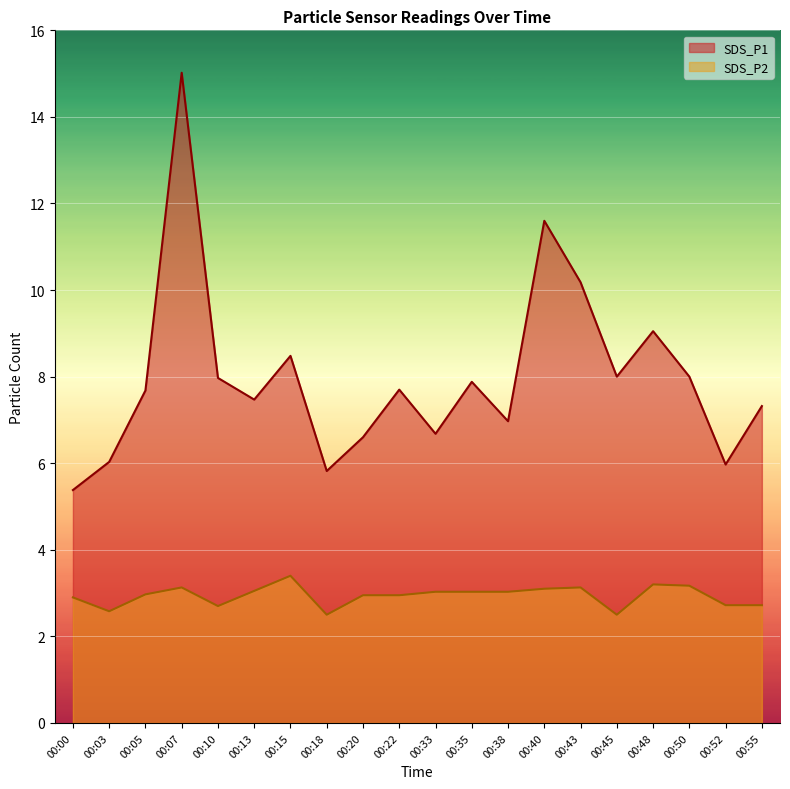

What is the minimum value for SDS_P1?

5.4